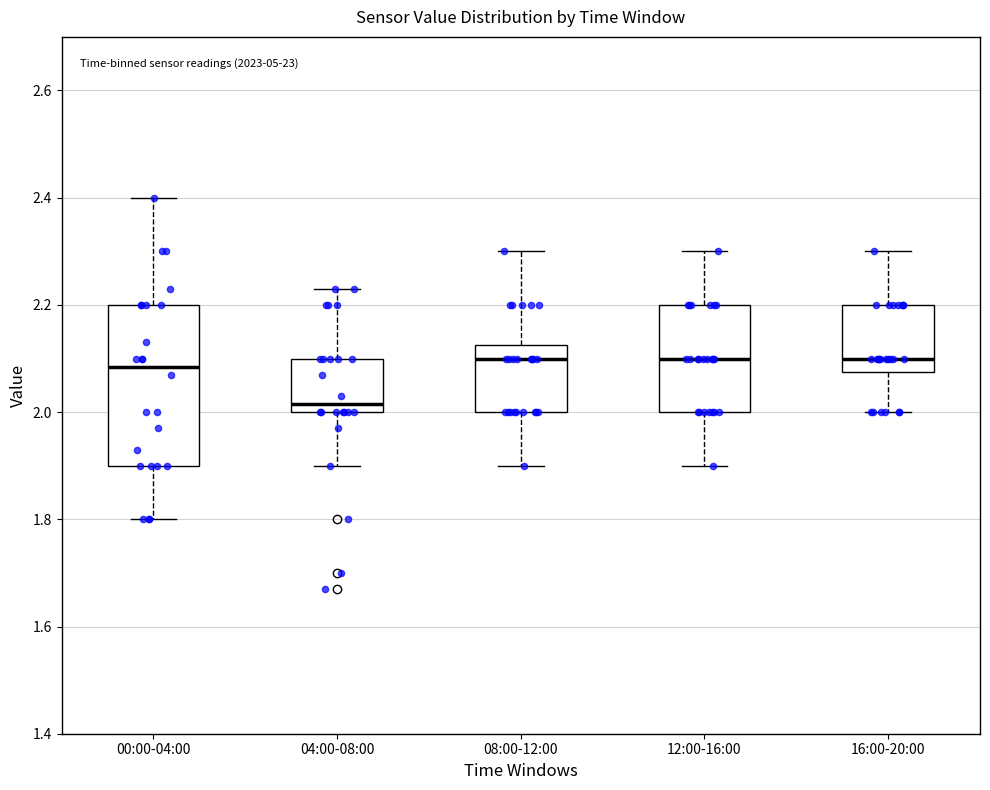

Which box is the tallest, from its lower edge to its upper edge?

00:00-04:00